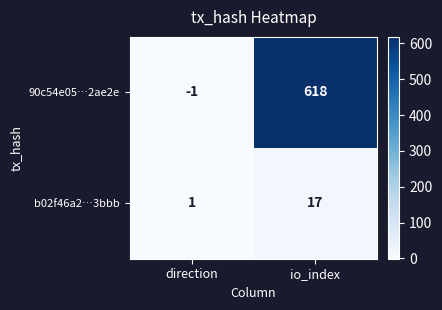

What is the sum of all 90c54e05…2ae2e values?

617